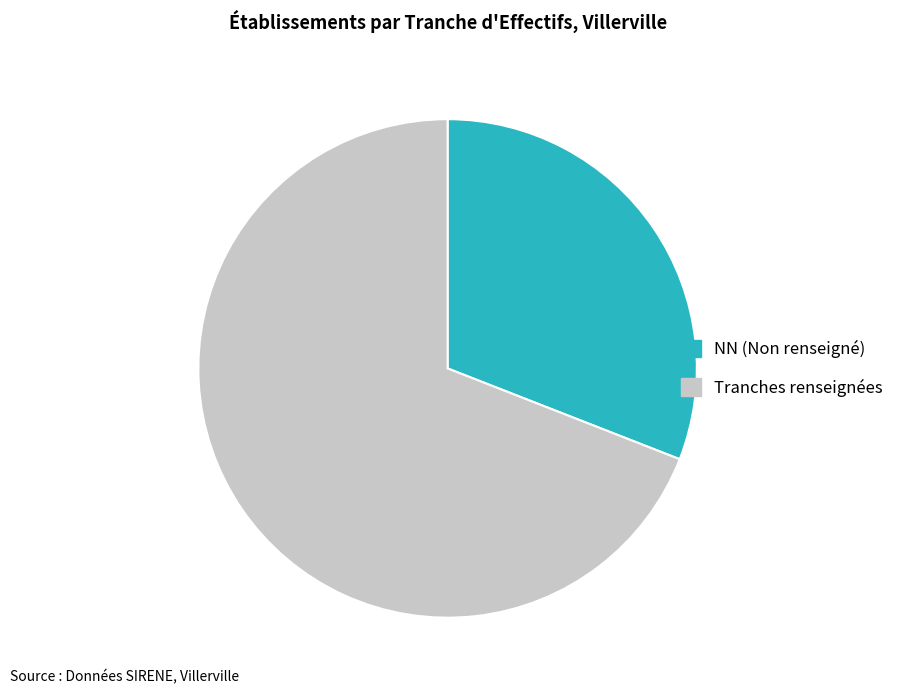

How many slices are in this pie chart?

2